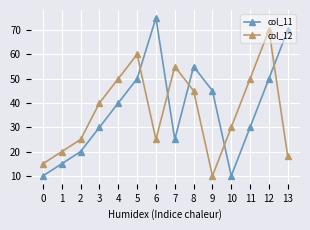

What is the spread (max minus min) of values at 12?

20